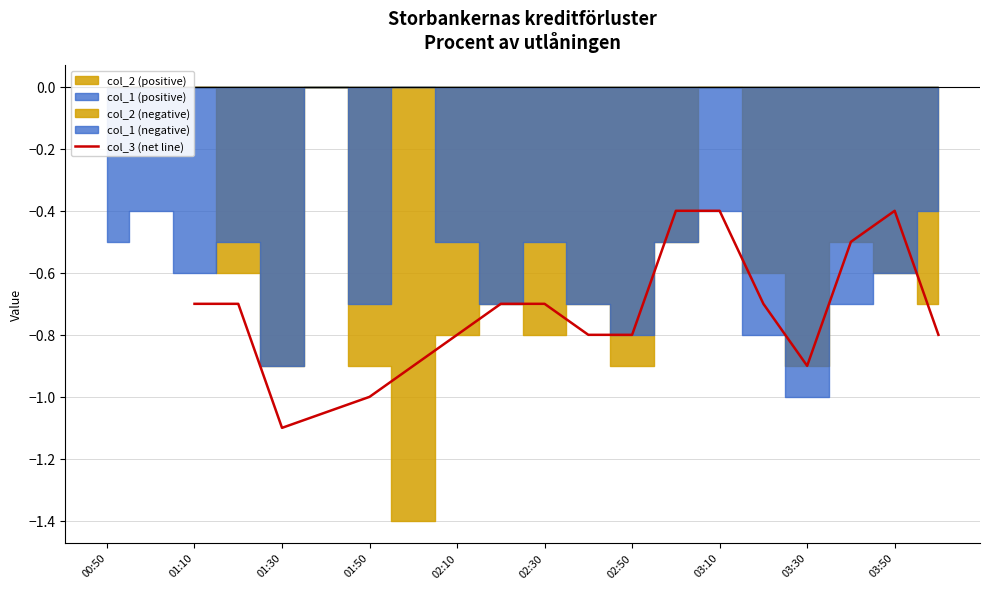

What is the change in value from 11 to 14?

+0.1